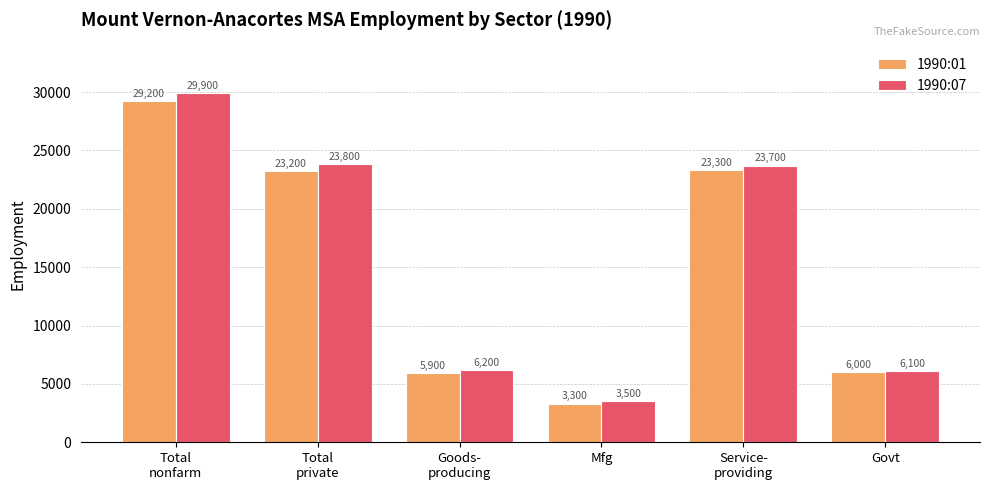

Reading left to right, what are all the values shown in this chart?

1990:01: Total
nonfarm=29200	Total
private=23200	Goods-
producing=5900	Mfg=3300	Service-
providing=23300	Govt=6000
1990:07: Total
nonfarm=29900	Total
private=23800	Goods-
producing=6200	Mfg=3500	Service-
providing=23700	Govt=6100